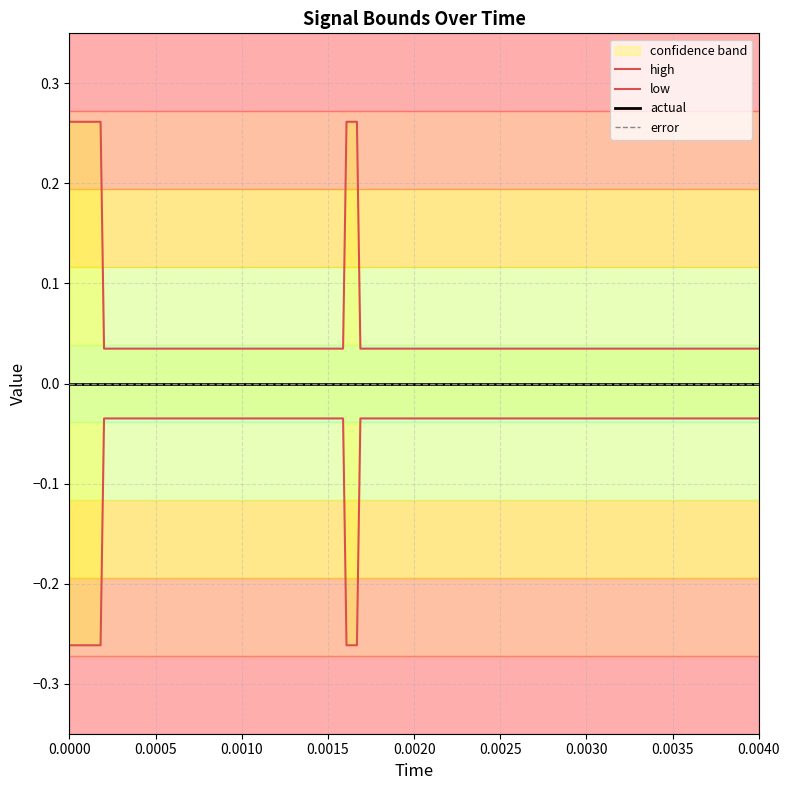

Which series has the largest range (max minus min)?

high